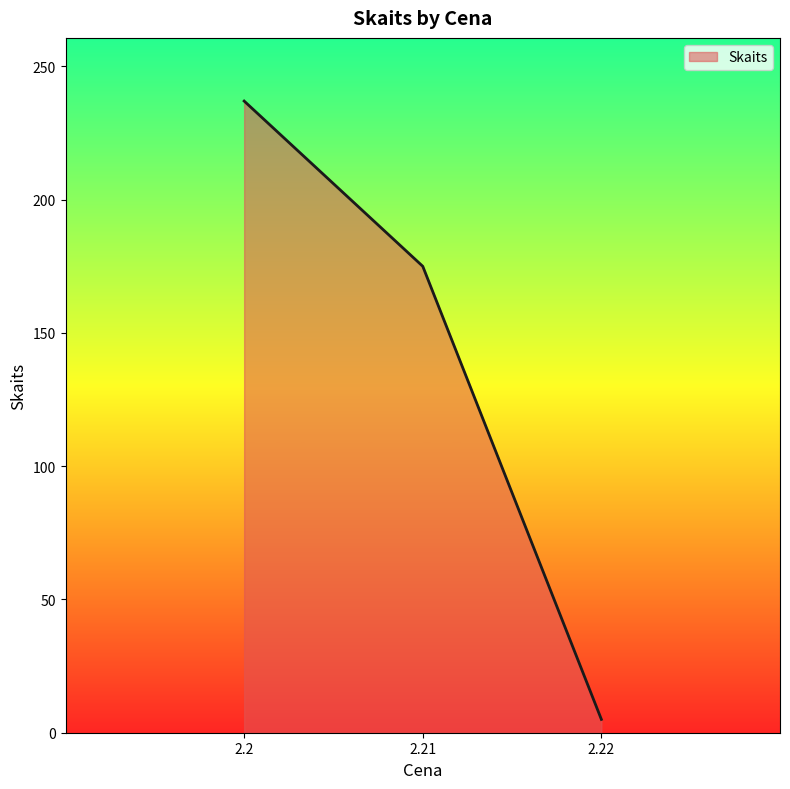

What is the sum of the values at 2.21 and 2.22?

180